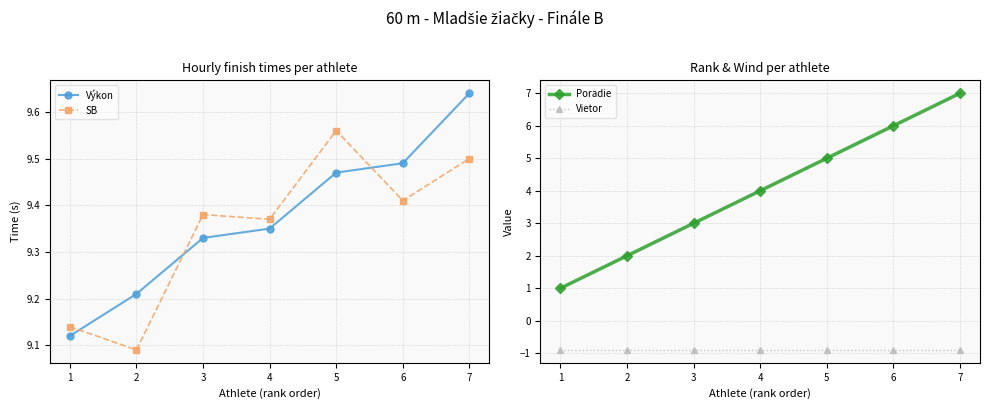

What is the maximum value for Vietor?

-0.9